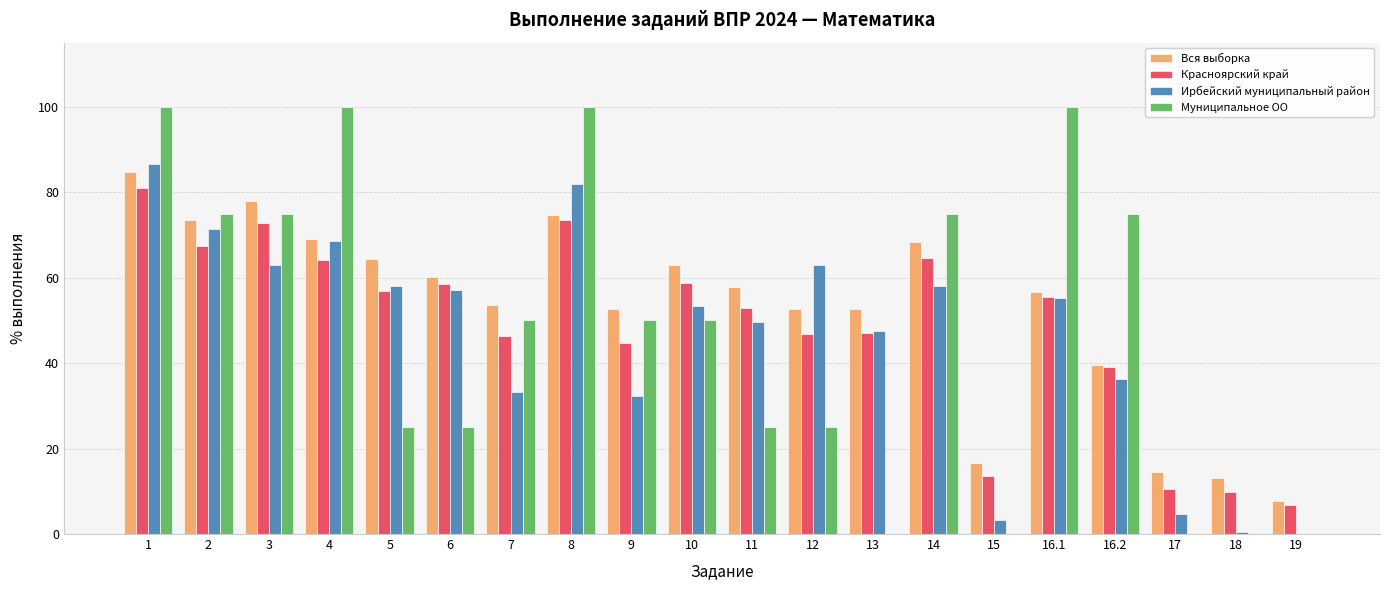

What is the sum of the Вся выборка values at 9 and 2?

126.2